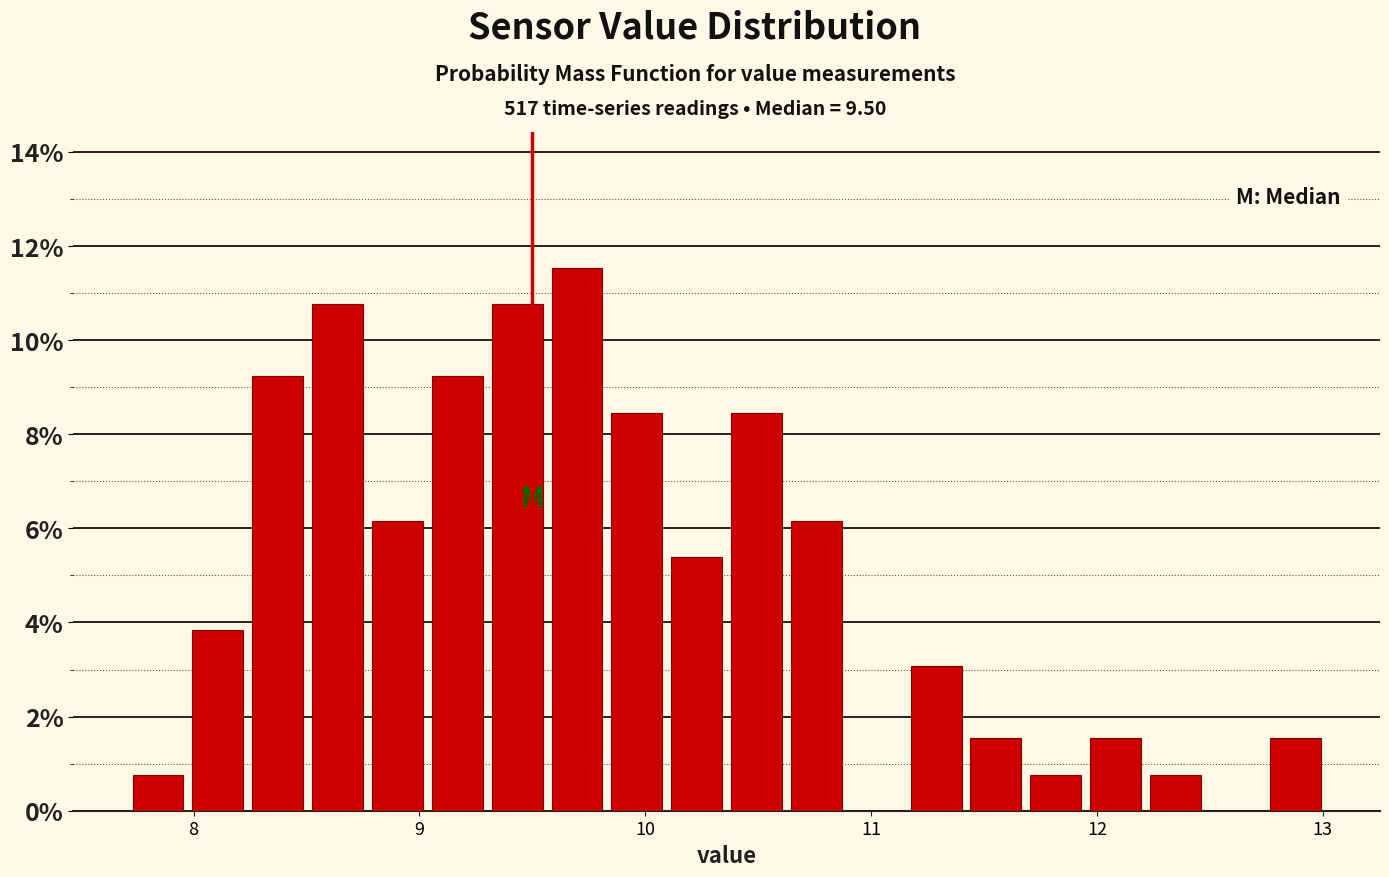

Around what value on the x-axis is the tallest bar? Give the approximate position of its centre, as read against the axis.

9.7